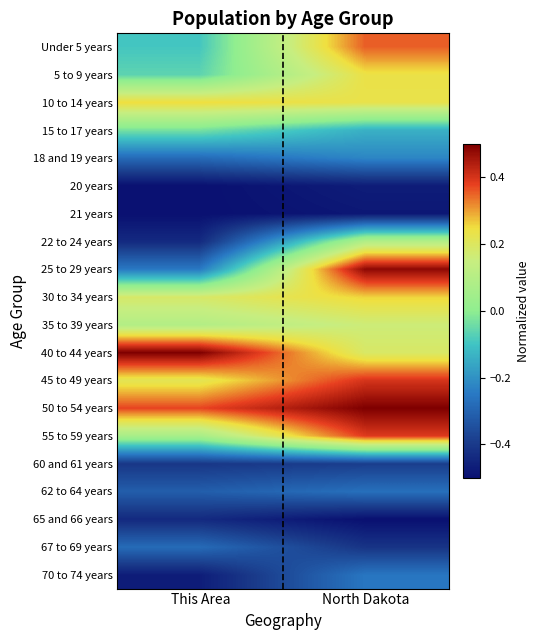

Count the number of data series in this chart.

20